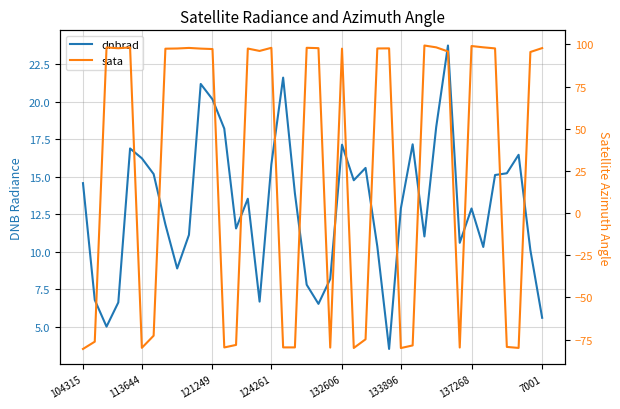

How many data points in dnbrad are less than 13?

20